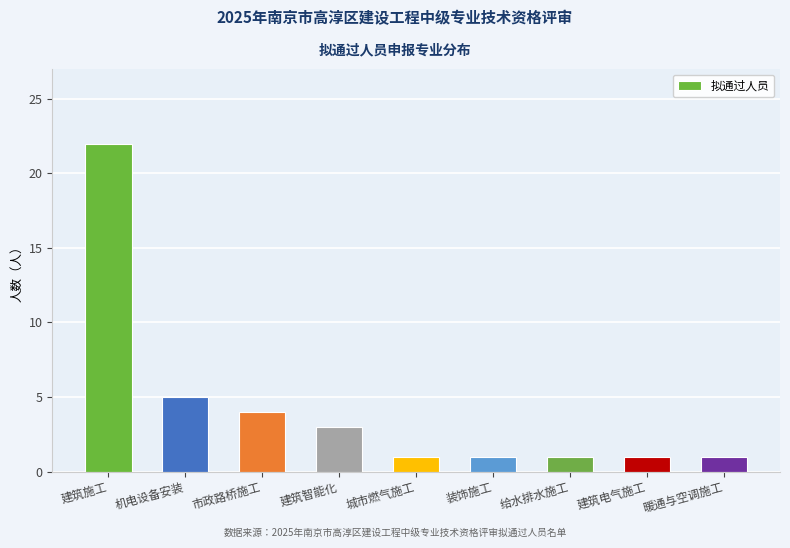

Which category has the highest value across all series?

建筑施工